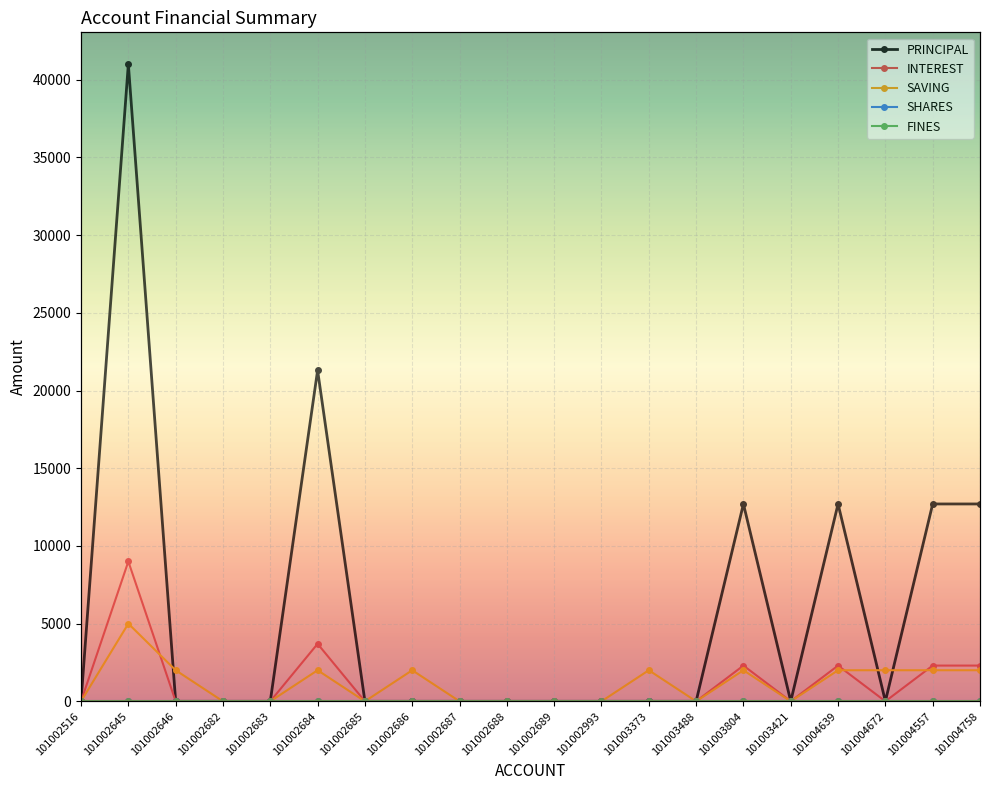

What is the difference between the maximum and second lowest values in the PRINCIPAL series?

41000